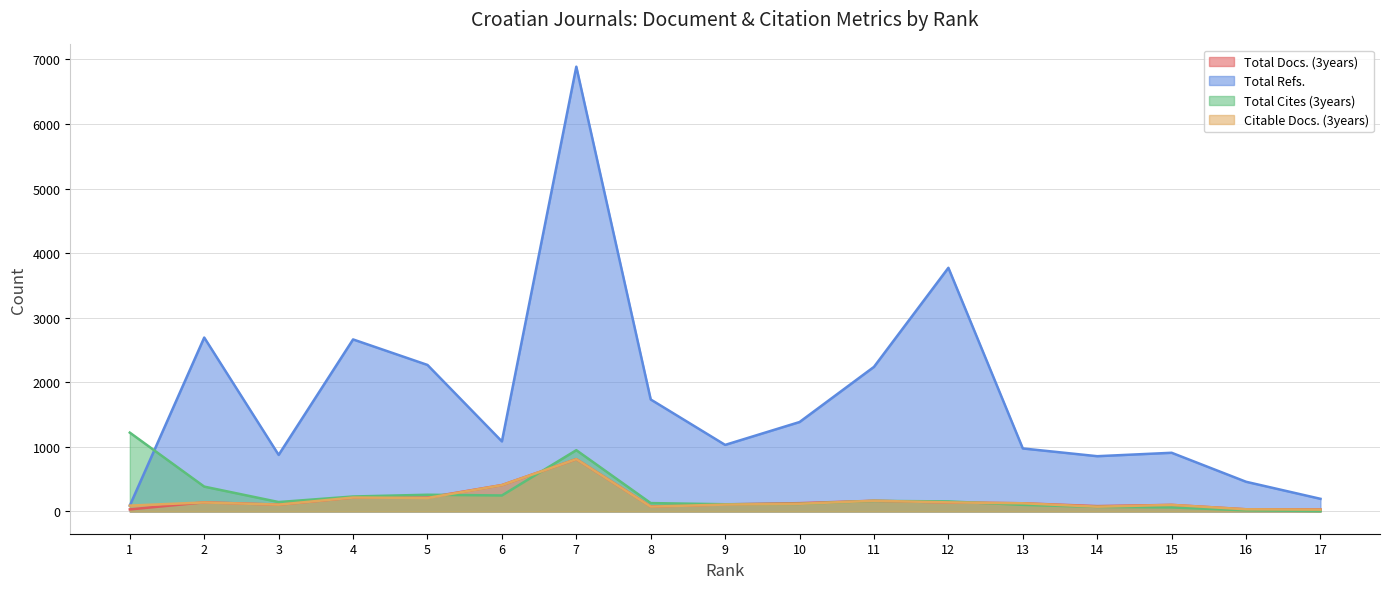

How many data points does each series have?

17